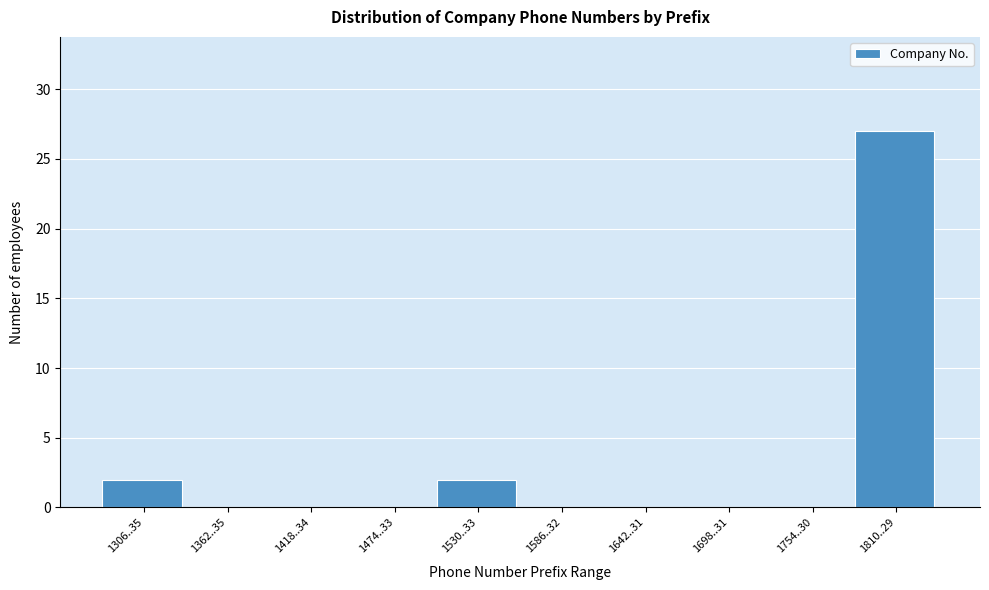

Reading left to right, transcribe all the data shown in this chart.

1306..35=2	1362..35=0	1418..34=0	1474..33=0	1530..33=2	1586..32=0	1642..31=0	1698..31=0	1754..30=0	1810..29=27